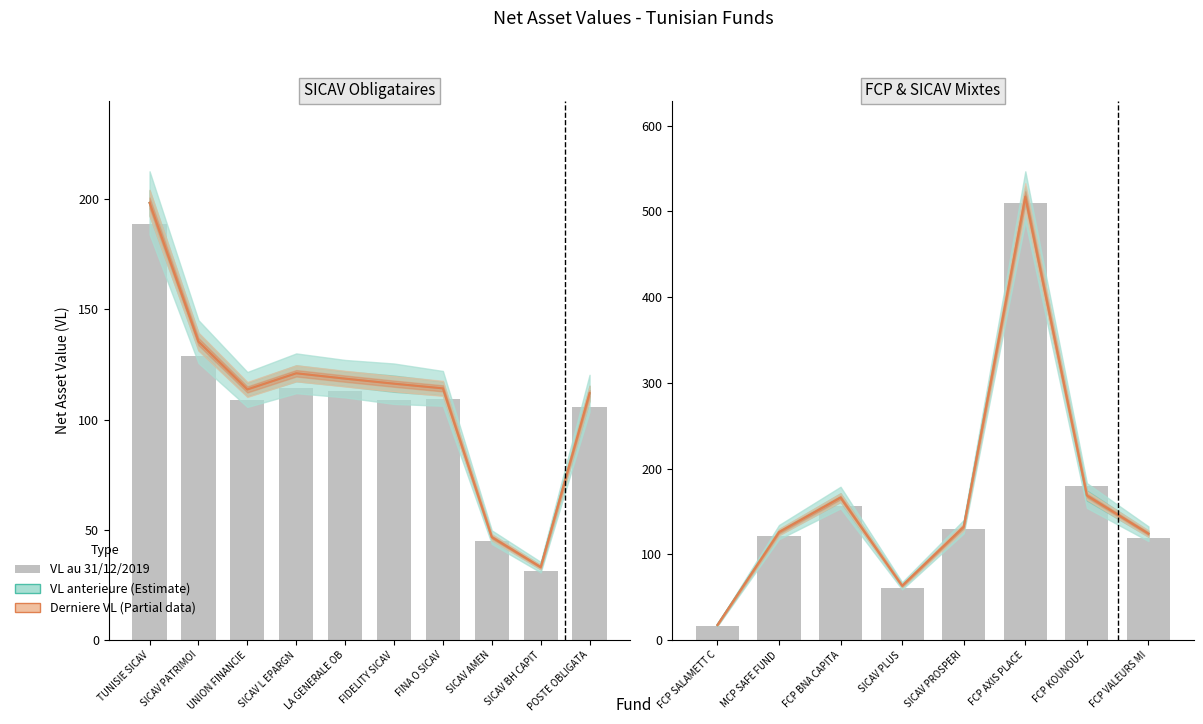

What is the label of the 6th bar from the left?

FCP AXIS PLACE